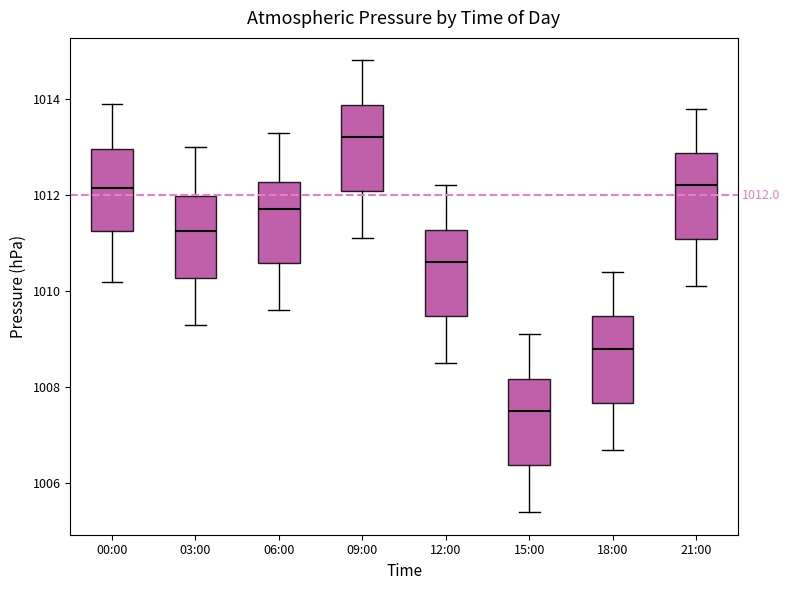

Which box's median line is the highest?

09:00